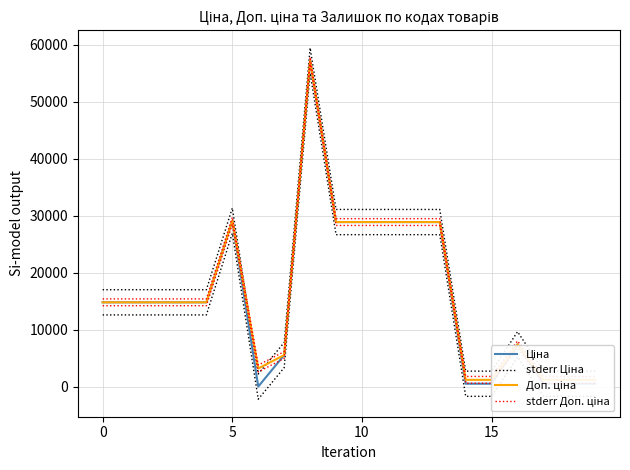

What are all the series names shown in the legend?

Ціна, stderr Ціна, Доп. ціна, stderr Доп. ціна